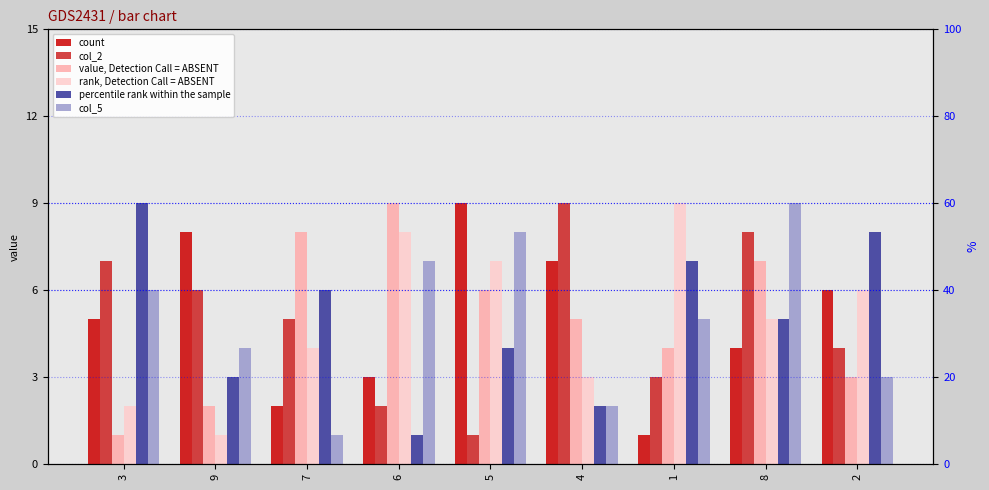

Reading left to right, transcribe all the data shown in this chart.

count: 5	8	2	3	9	7	1	4	6
col_2: 7	6	5	2	1	9	3	8	4
value, Detection Call = ABSENT: 1	2	8	9	6	5	4	7	3
rank, Detection Call = ABSENT: 2	1	4	8	7	3	9	5	6
percentile rank within the sample: 9	3	6	1	4	2	7	5	8
col_5: 6	4	1	7	8	2	5	9	3